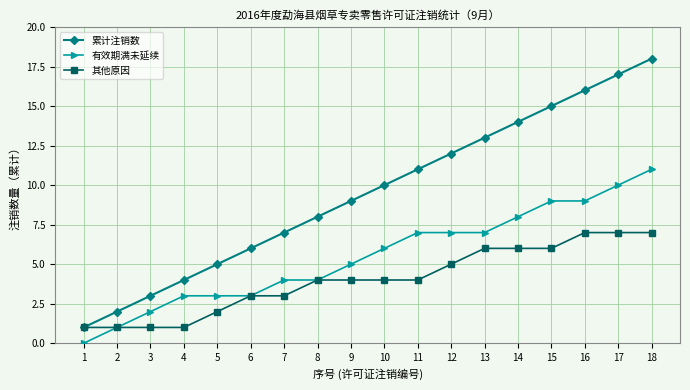

What is the difference between the 累计注销数 values at 18 and 12?

6